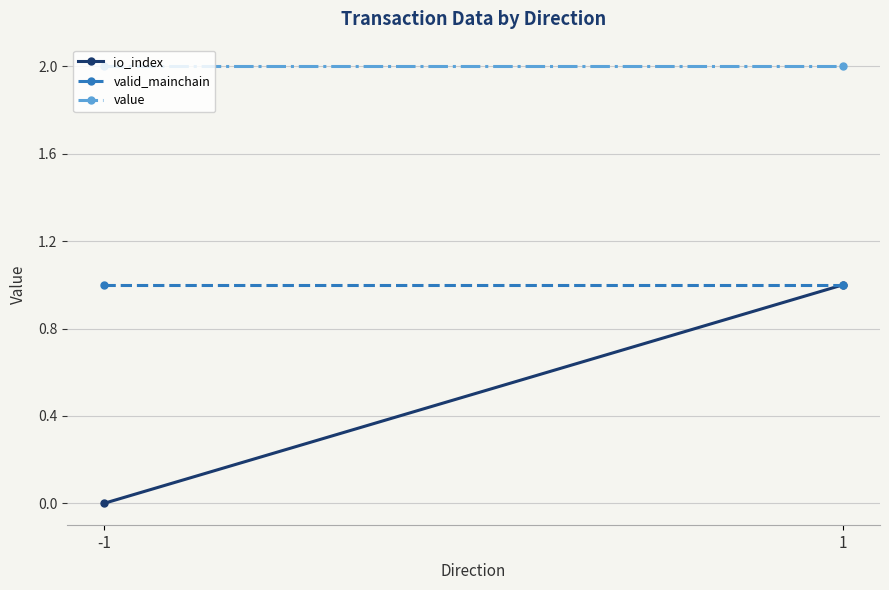

What is the sum of all valid_mainchain values?

2.0